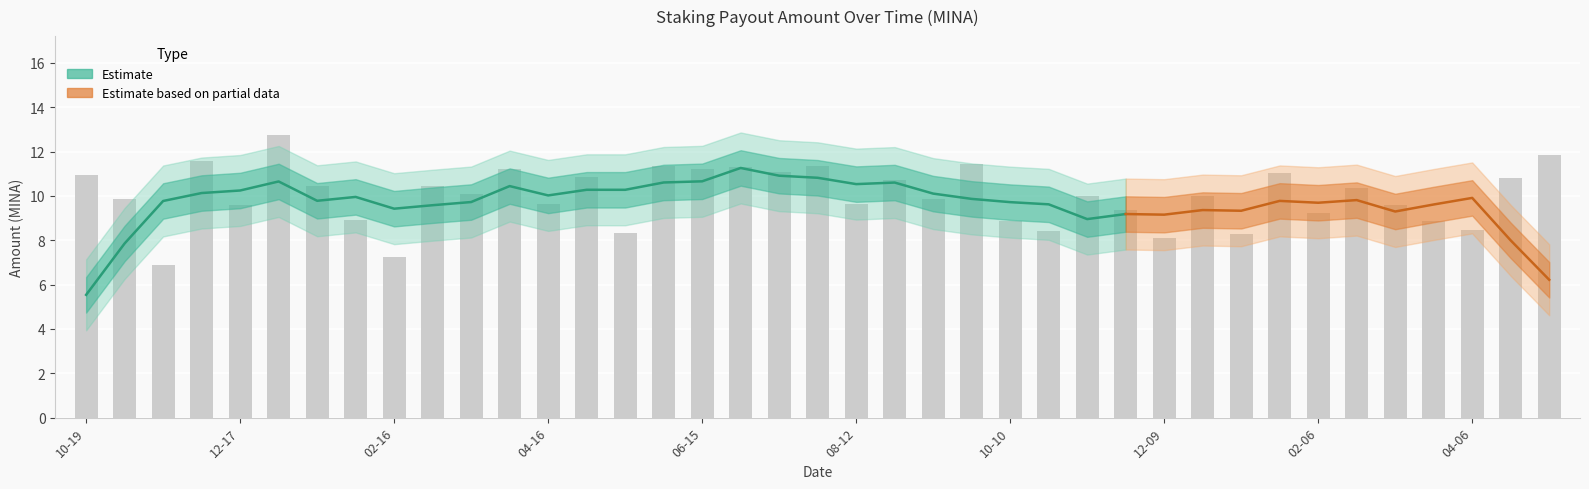

Reading right to left, transcribe all the data shown in this chart.

11.8	10.8	8.5	8.9	9.6	10.3	9.2	11.0	8.3	10.0	8.1	9.4	10.0	8.4	8.9	11.4	9.9	10.7	9.6	11.3	11.1	11.3	11.2	11.4	8.3	10.8	9.6	11.2	10.1	10.4	7.2	8.9	10.4	12.7	9.6	11.6	6.9	9.9	11.0